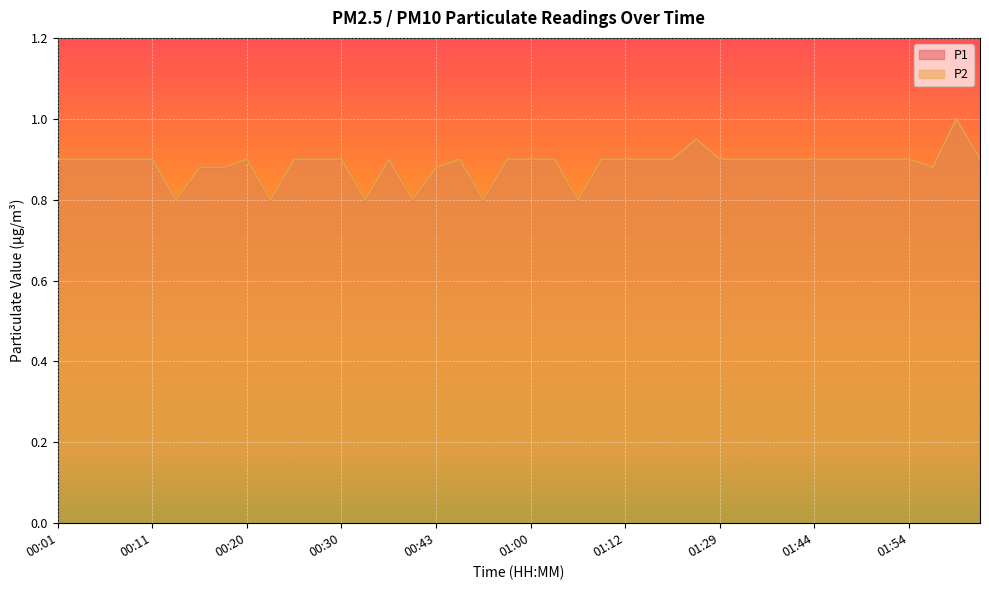

What is the value of the P2 point at the 7th from the left?

0.9